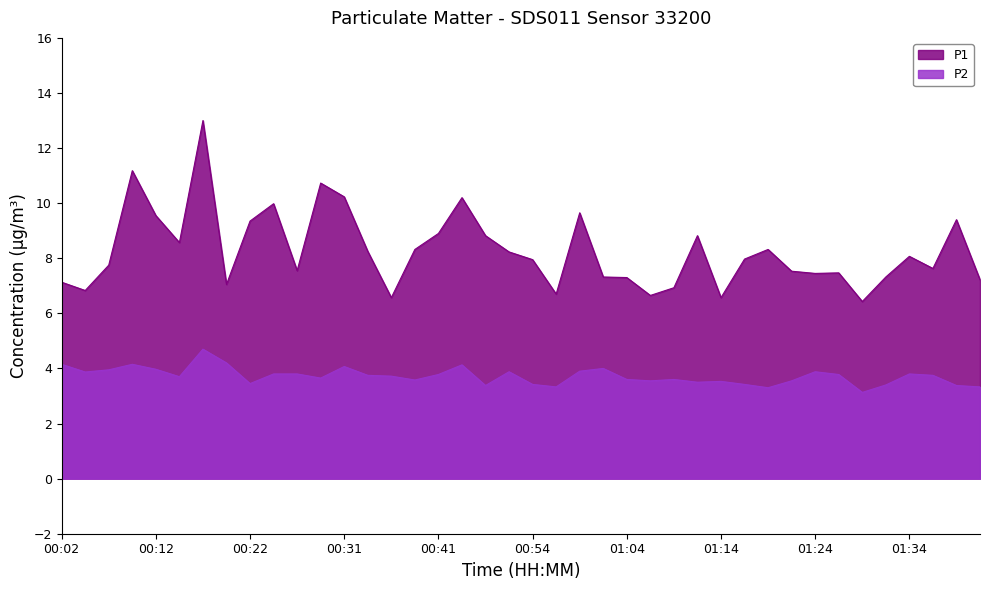

Read the P2 value at 01:36.

3.8